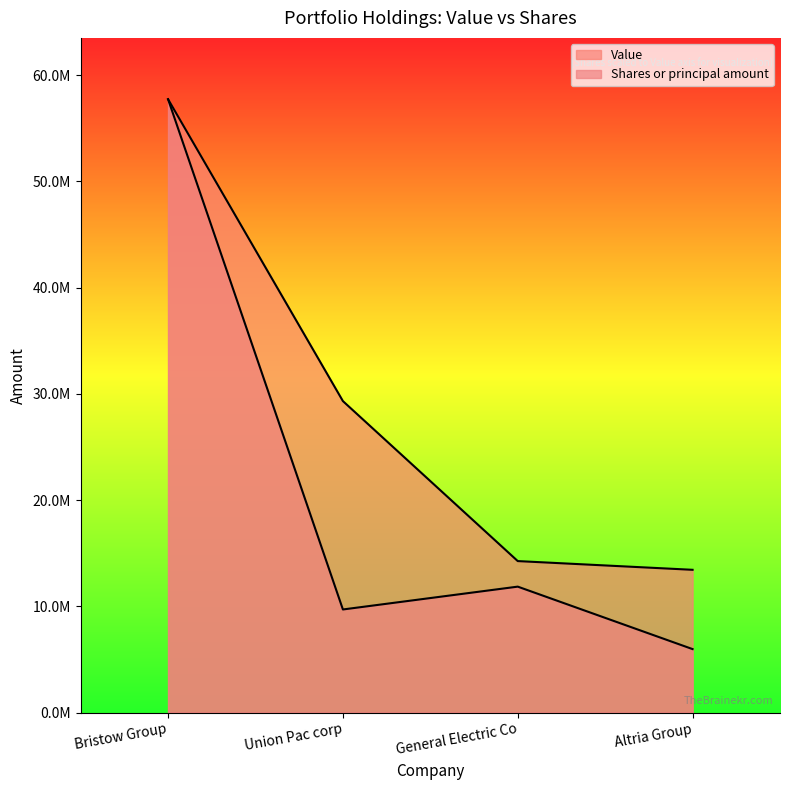

Rank the series by their average value, from lowest to highest.

Shares or principal amount, Value